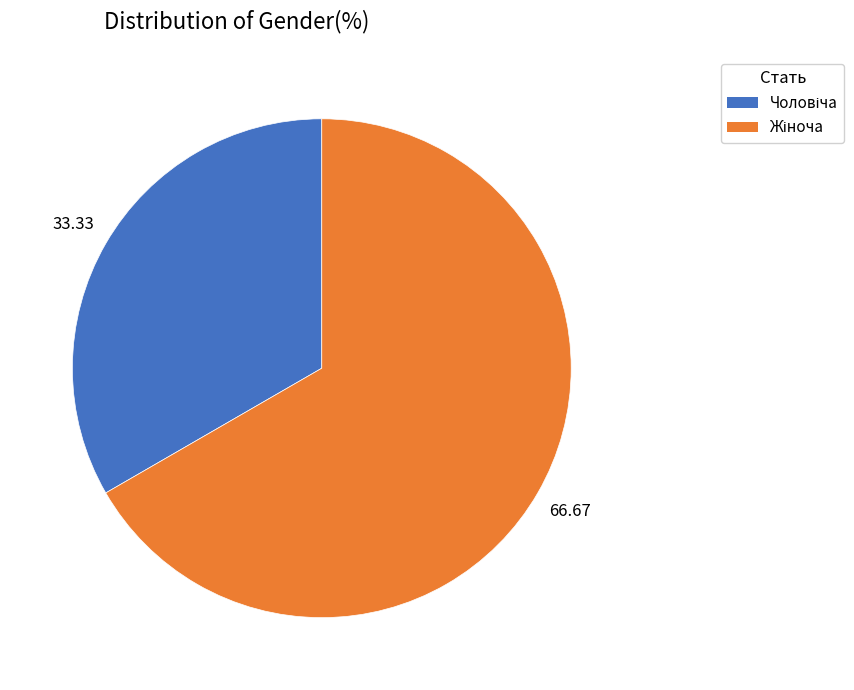

Is there any slice that represents more than half of the pie?

Yes